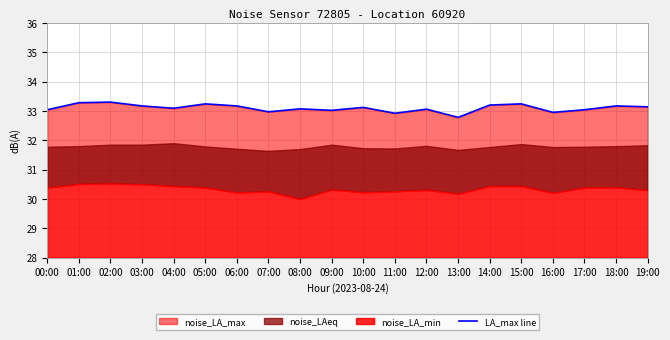

True or false: the data shows 22.2 at 14:00.

False